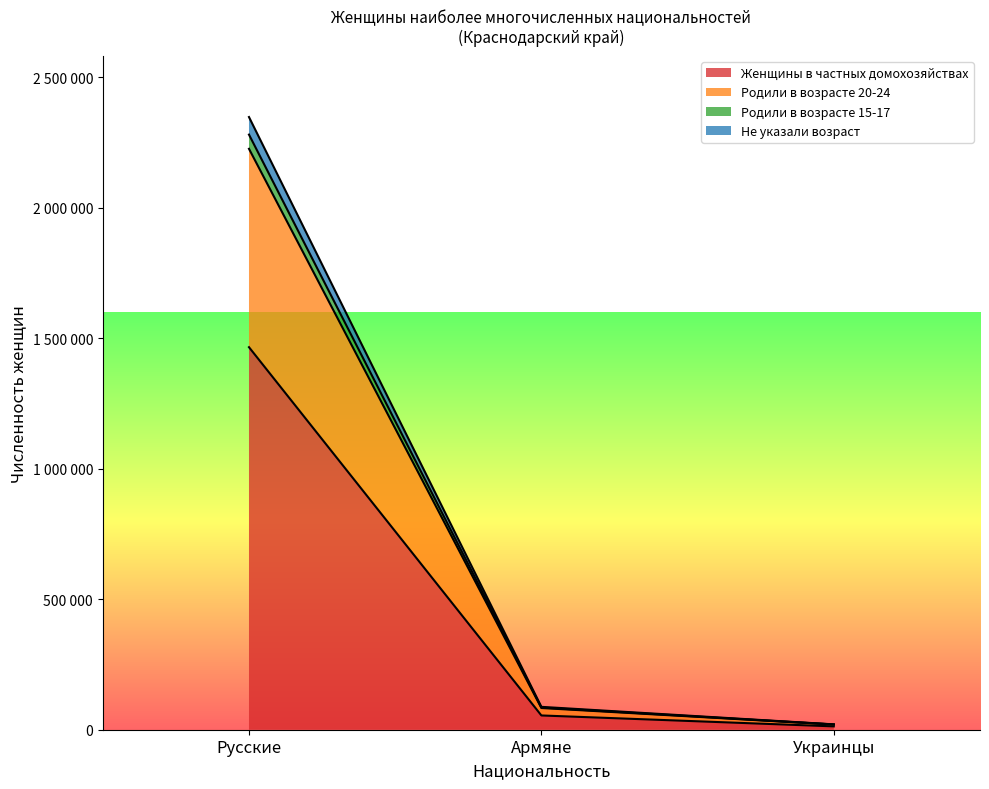

Which category has the lowest value across all series?

Украинцы